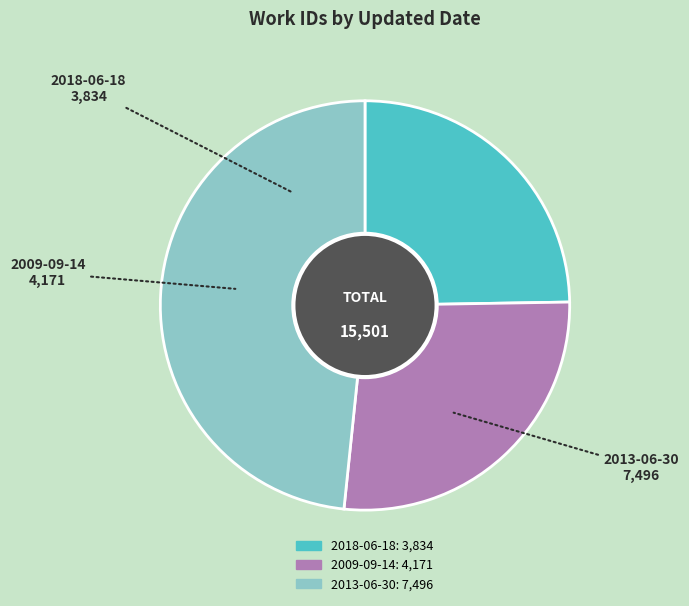

Rank the categories by value from lowest to highest.

2018-06-18, 2009-09-14, 2013-06-30